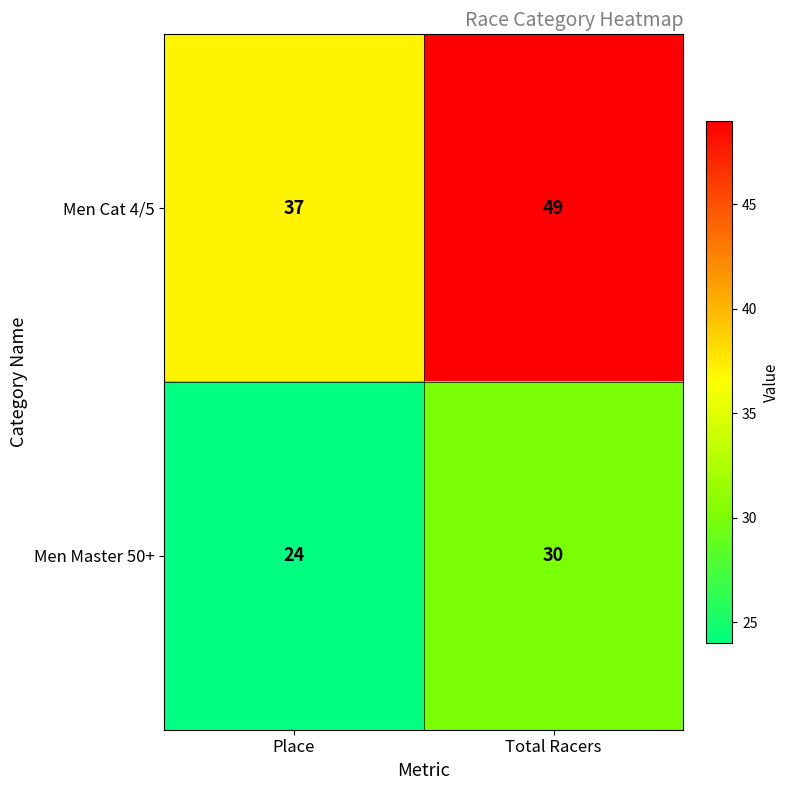

Which category has the highest value in the Men Master 50+ series?

Total Racers